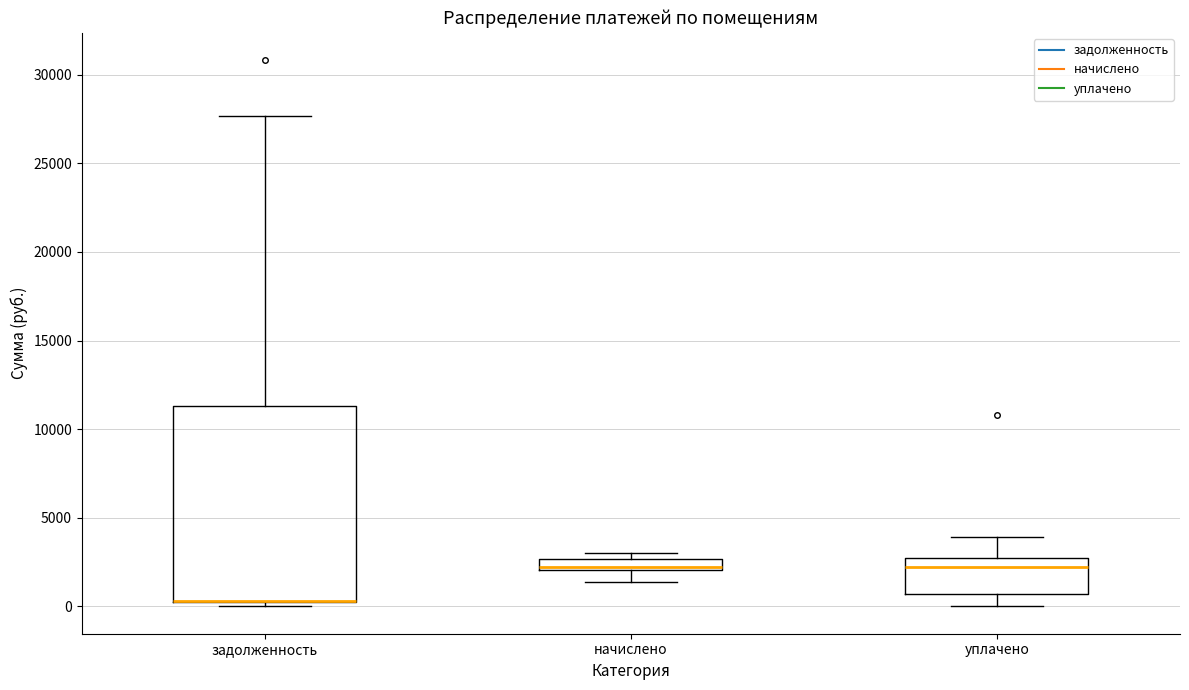

Where does the lower whisker of the box for уплачено end on the y-axis? The values are not printed on the chart, so give them approximately, as read against the axis.

0